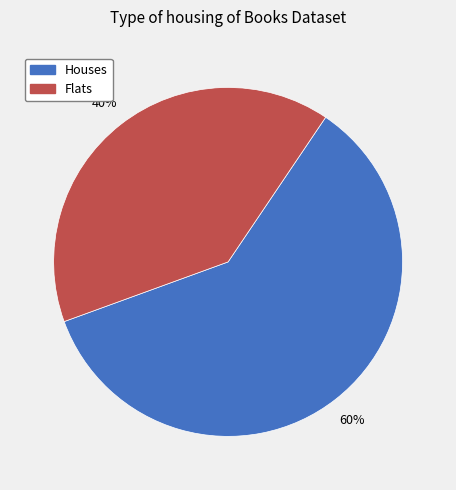

To the nearest percent, what is the difference between the largest and smallest slice percentages?

20%